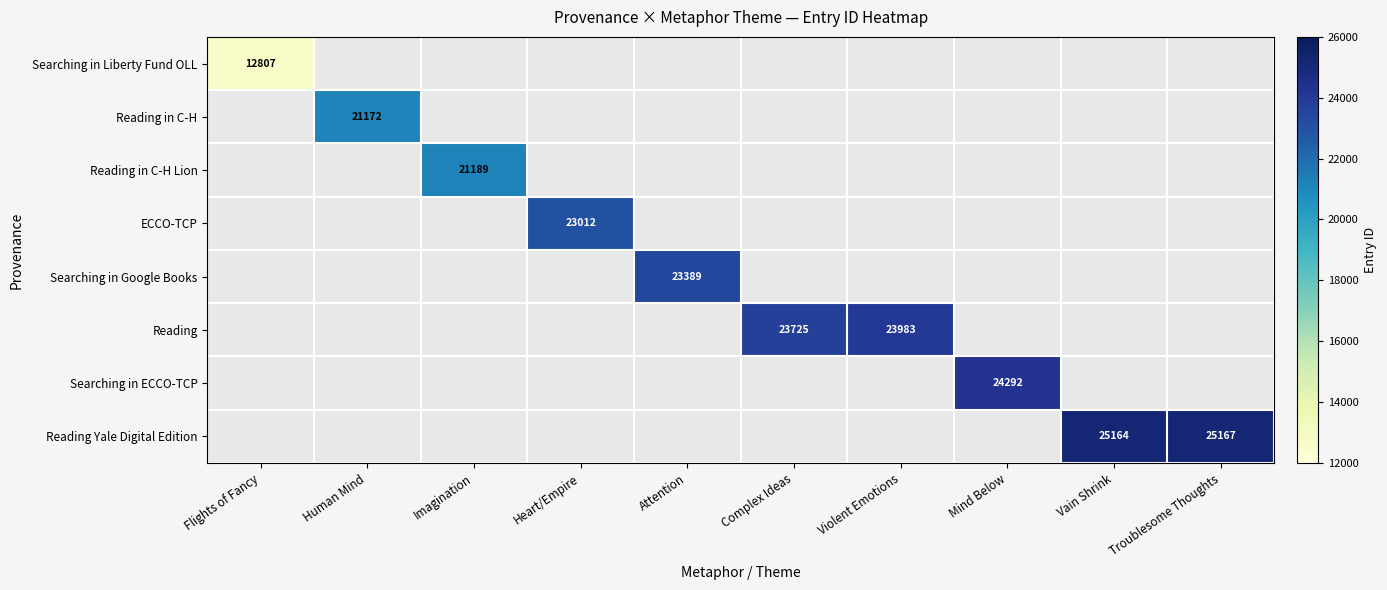

The Searching in Google Books series shows 23389 at Attention. True or false?

True